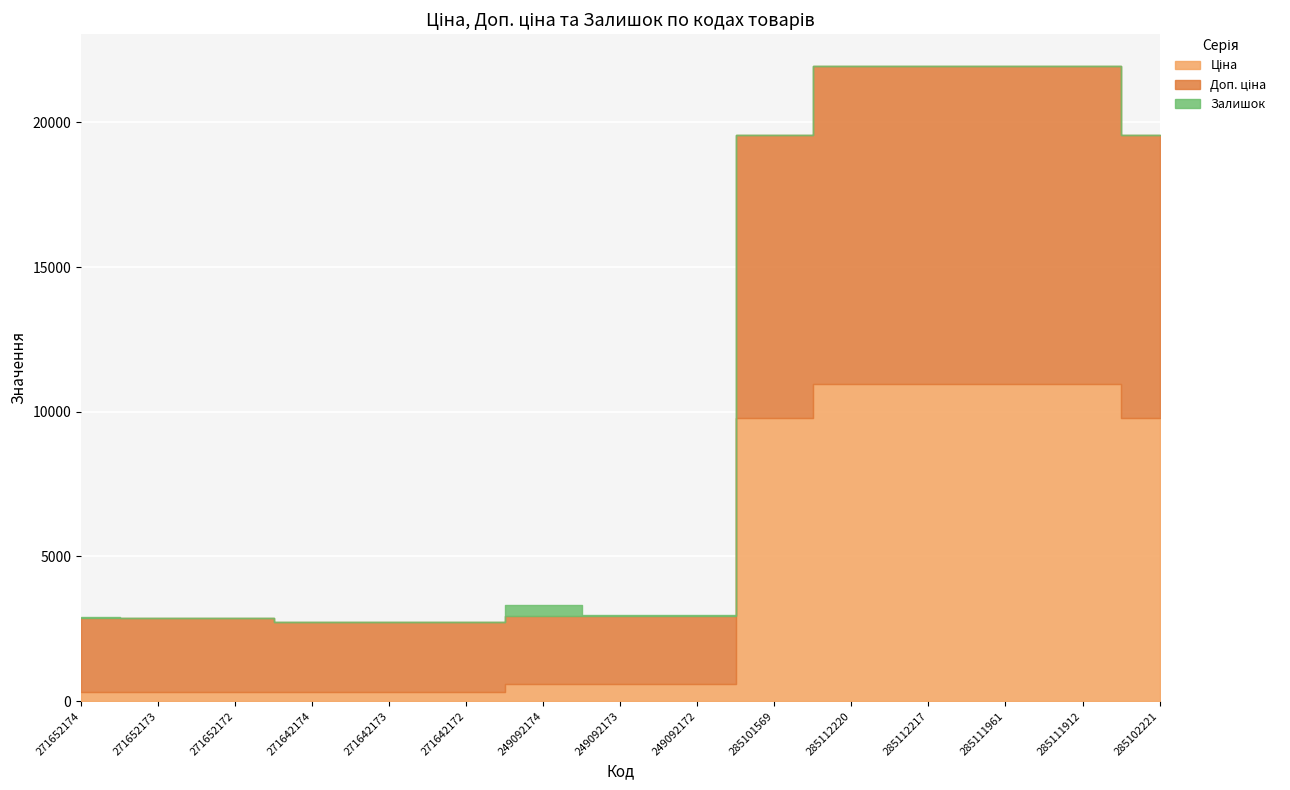

True or false: Доп. ціна has more than 1 points higher than both neighbors.

False